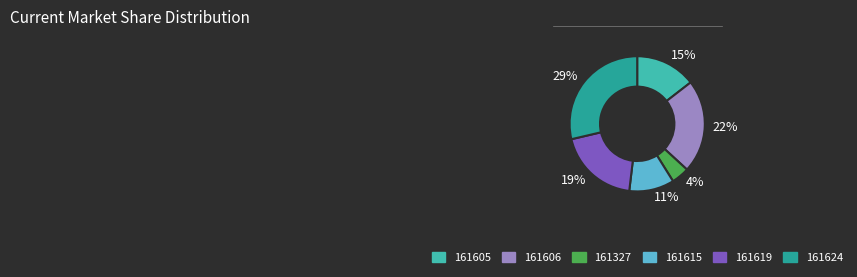

Which has a higher value, 161624 or 161606?

161624